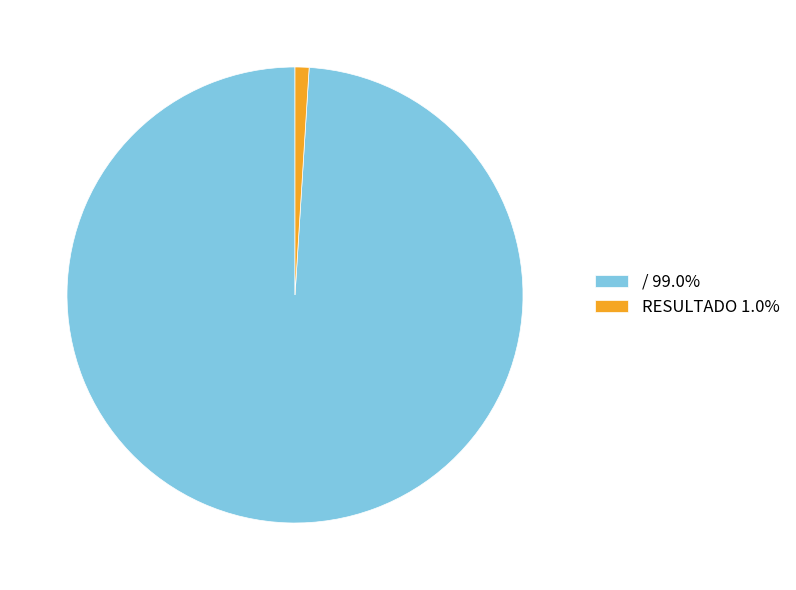

Which has a higher value, RESULTADO or /?

/